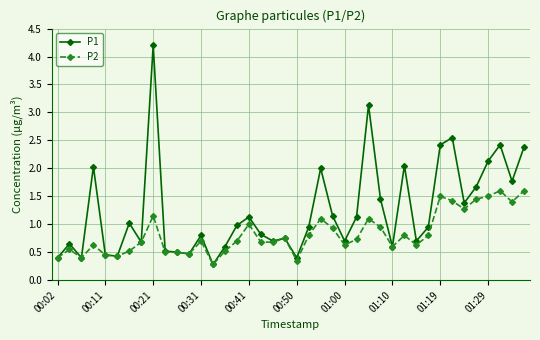

List the series in order of their overall mean, highest first.

P1, P2